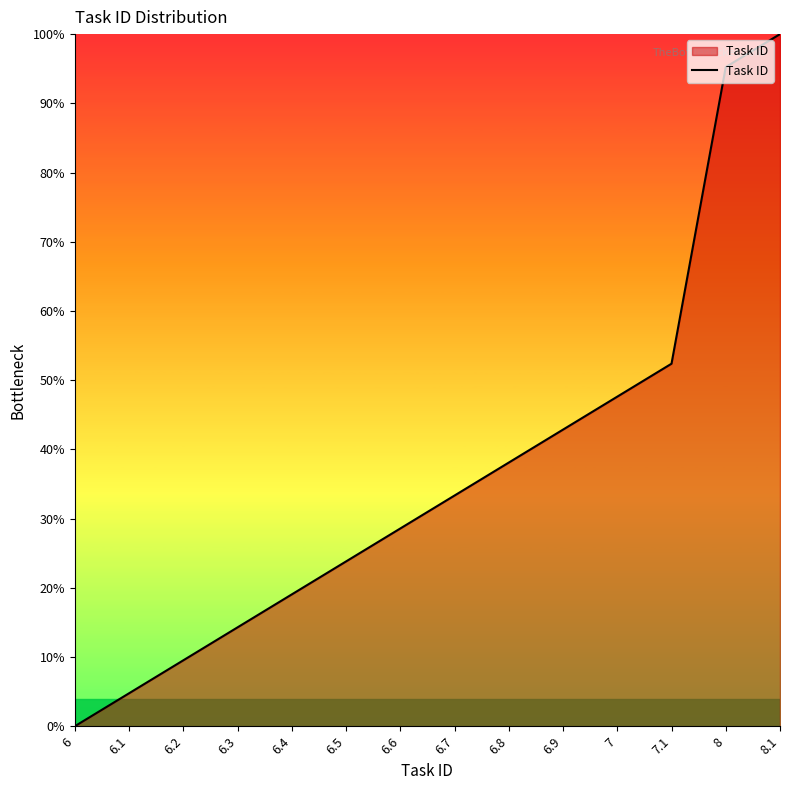

Does the chart display data point markers on the line(s)?

No